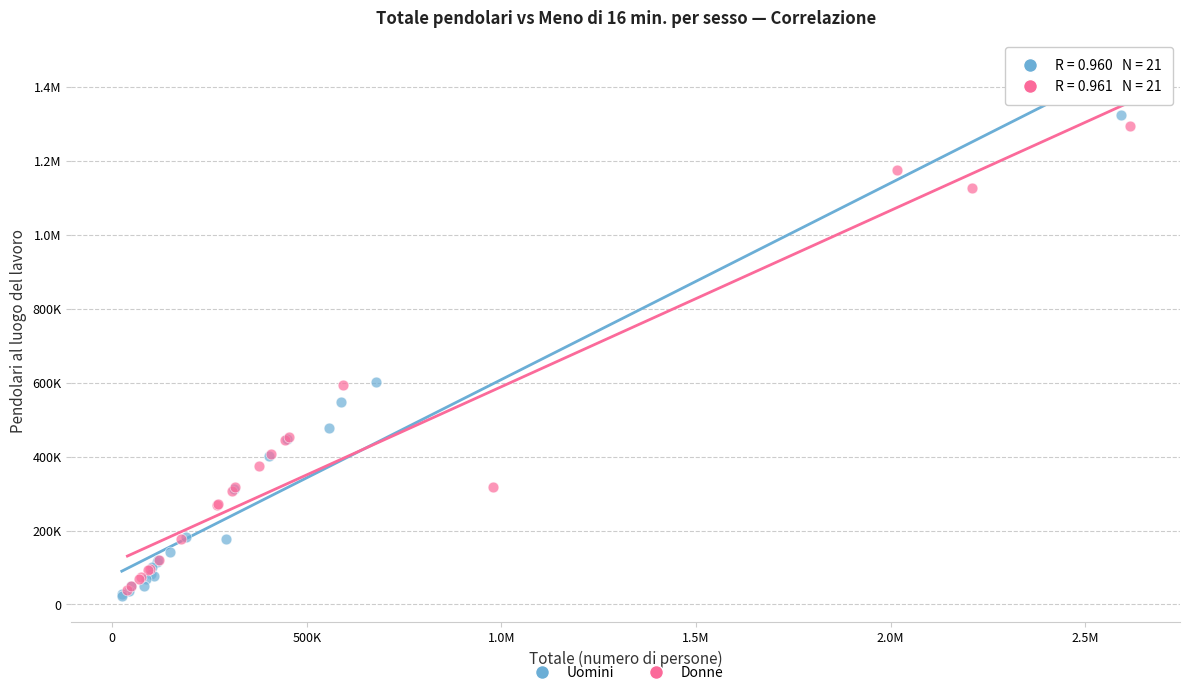

What are all the series names shown in the legend?

Uomini, Donne